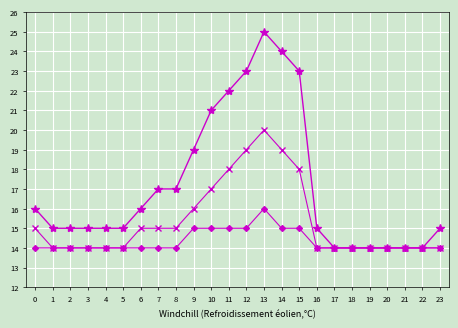

What is the greatest value displayed?

25